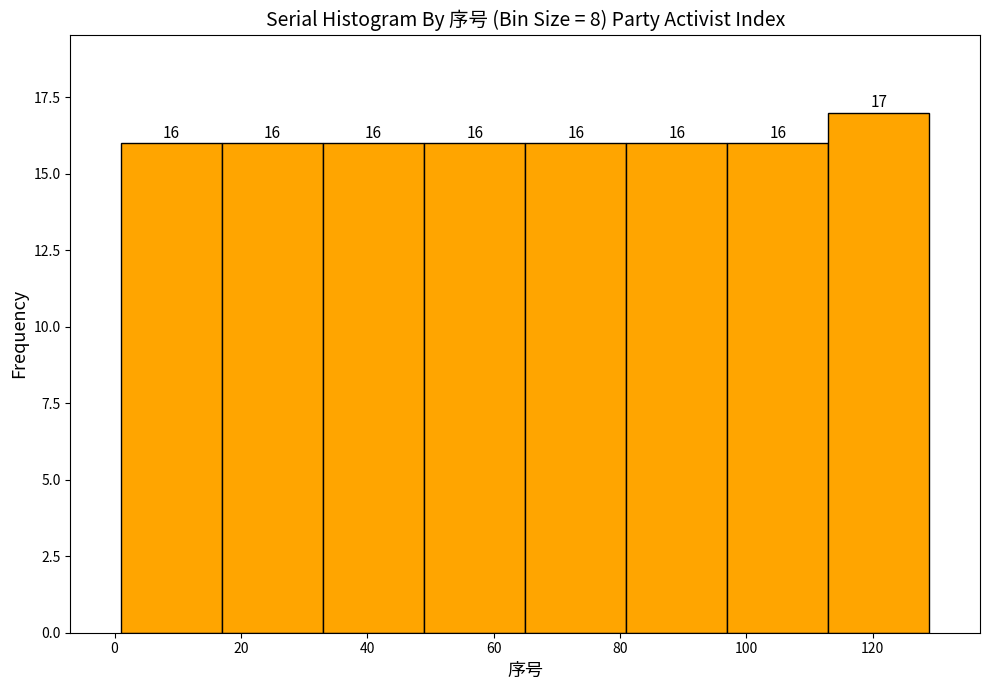

What is the height of the bar covering 1 to 17 on the x-axis? The bar edges are not printed on the chart, so give them approximately, as read against the axis.

16